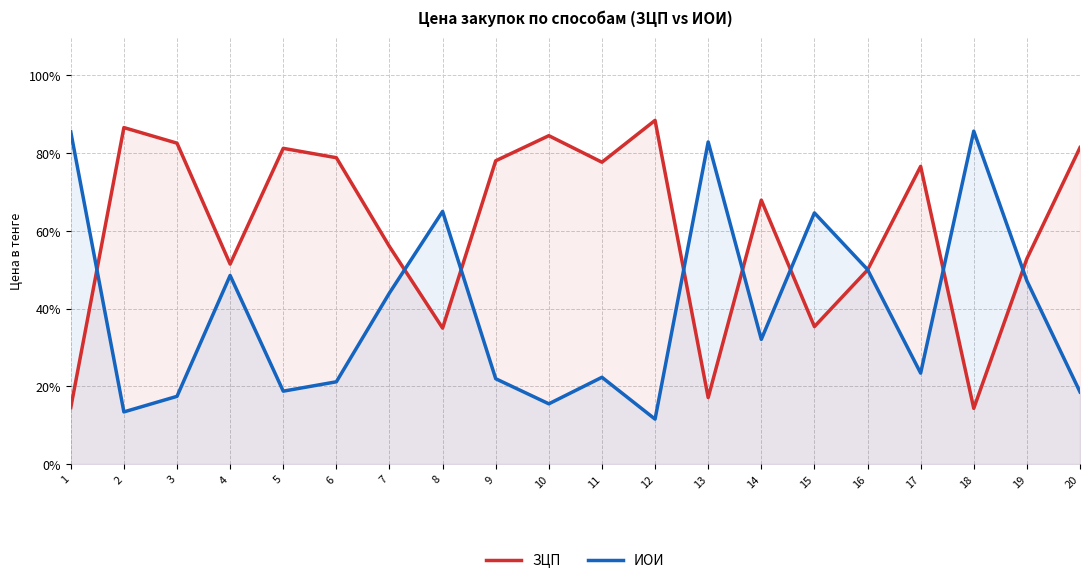

How many values in the ЗЦП series exceed 76?

10